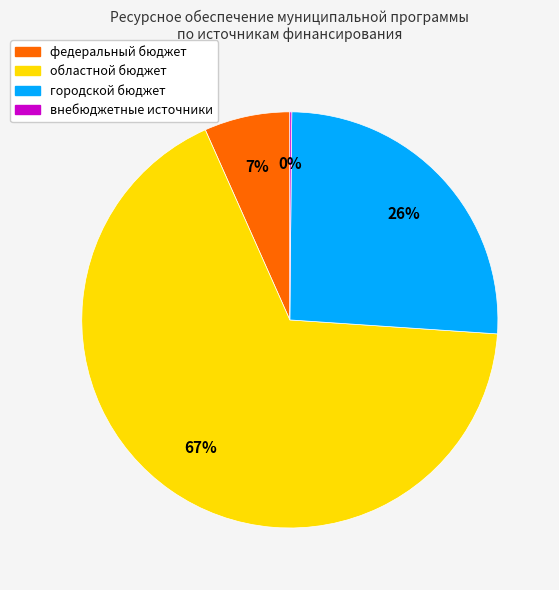

To the nearest percent, what is the combined percentage of федеральный бюджет and областной бюджет?

74%